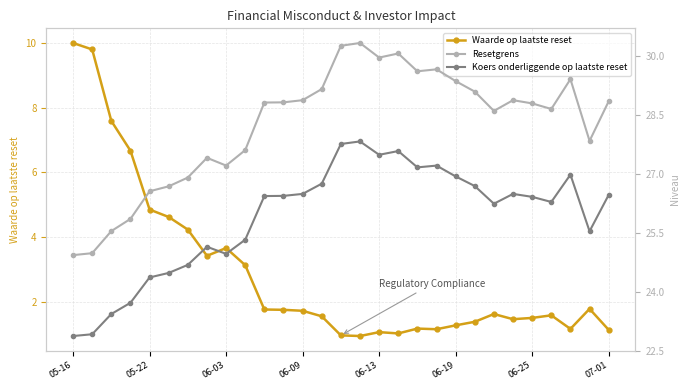

At 17, list the series in order from smallest to largest.

Waarde op laatste reset, Koers onderliggende op laatste reset, Resetgrens